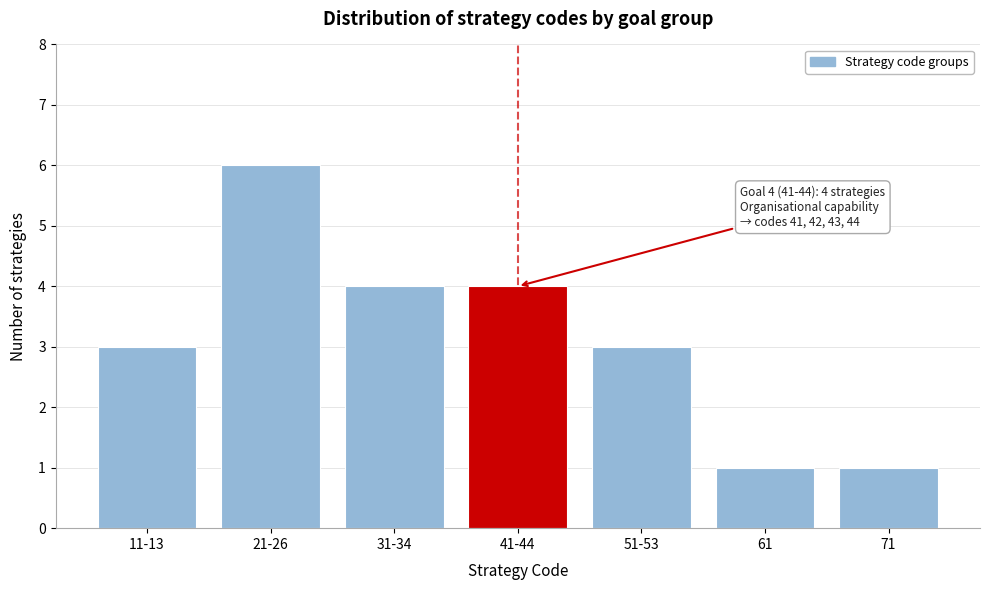

Reading left to right, transcribe all the data shown in this chart.

11-13=3	21-26=6	31-34=4	41-44=4	51-53=3	61=1	71=1